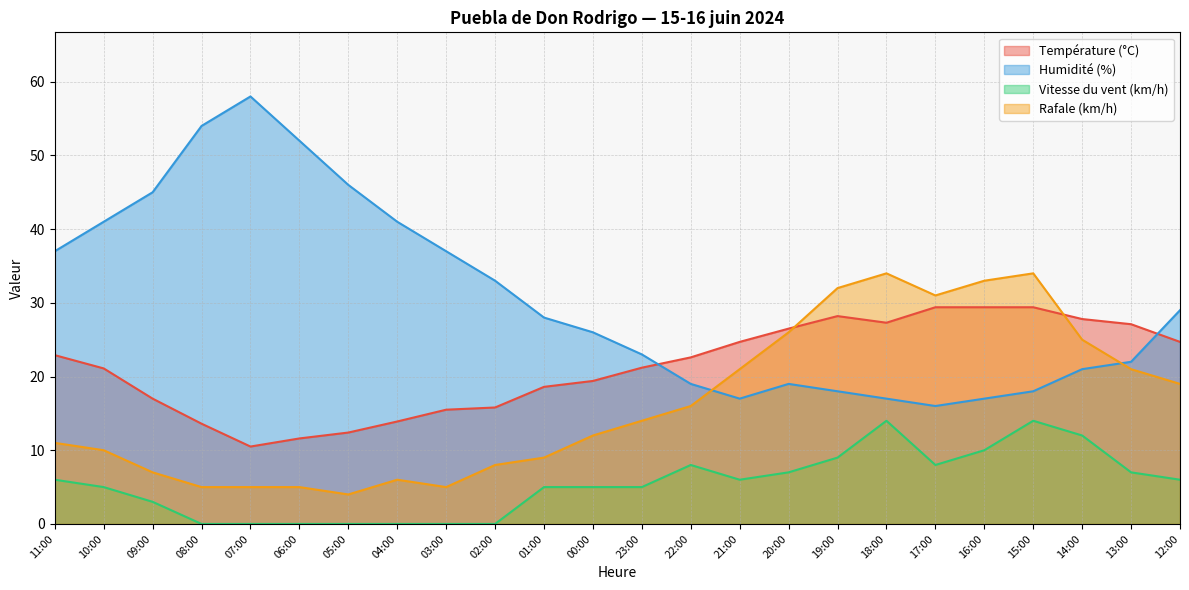

Rank the categories by Température (°C) value from lowest to highest.

07:00, 06:00, 05:00, 08:00, 04:00, 03:00, 02:00, 09:00, 01:00, 00:00, 10:00, 23:00, 22:00, 11:00, 21:00, 12:00, 20:00, 13:00, 18:00, 14:00, 19:00, 17:00, 16:00, 15:00